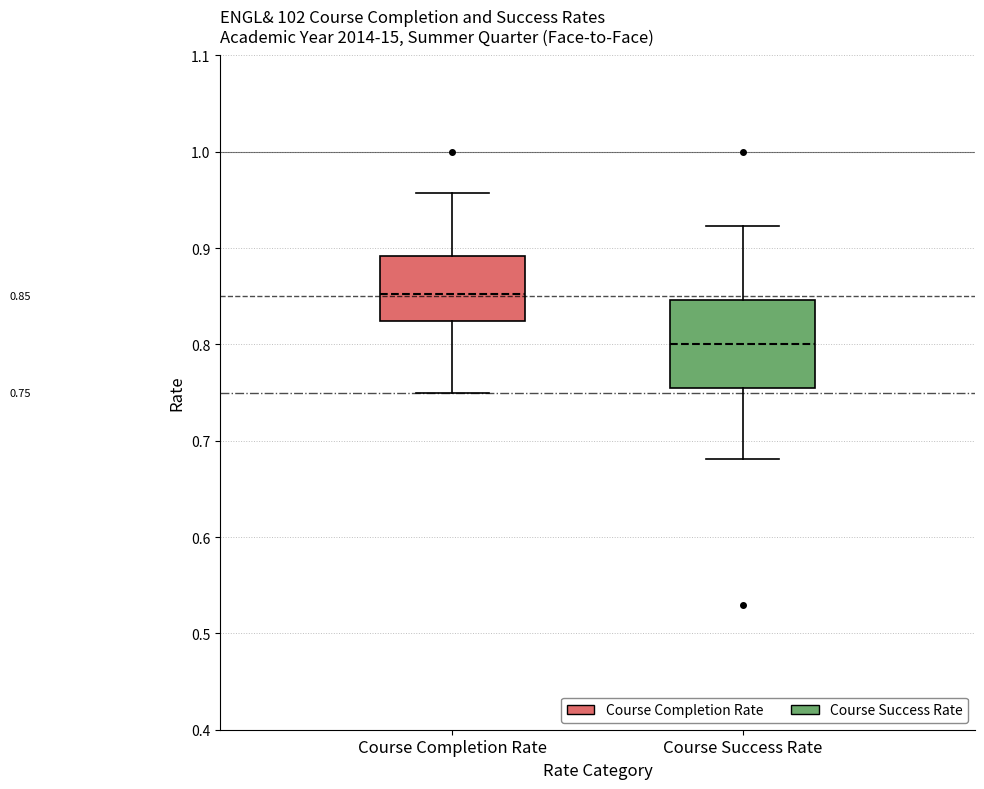

Which box has the highest median line?

Course Completion Rate